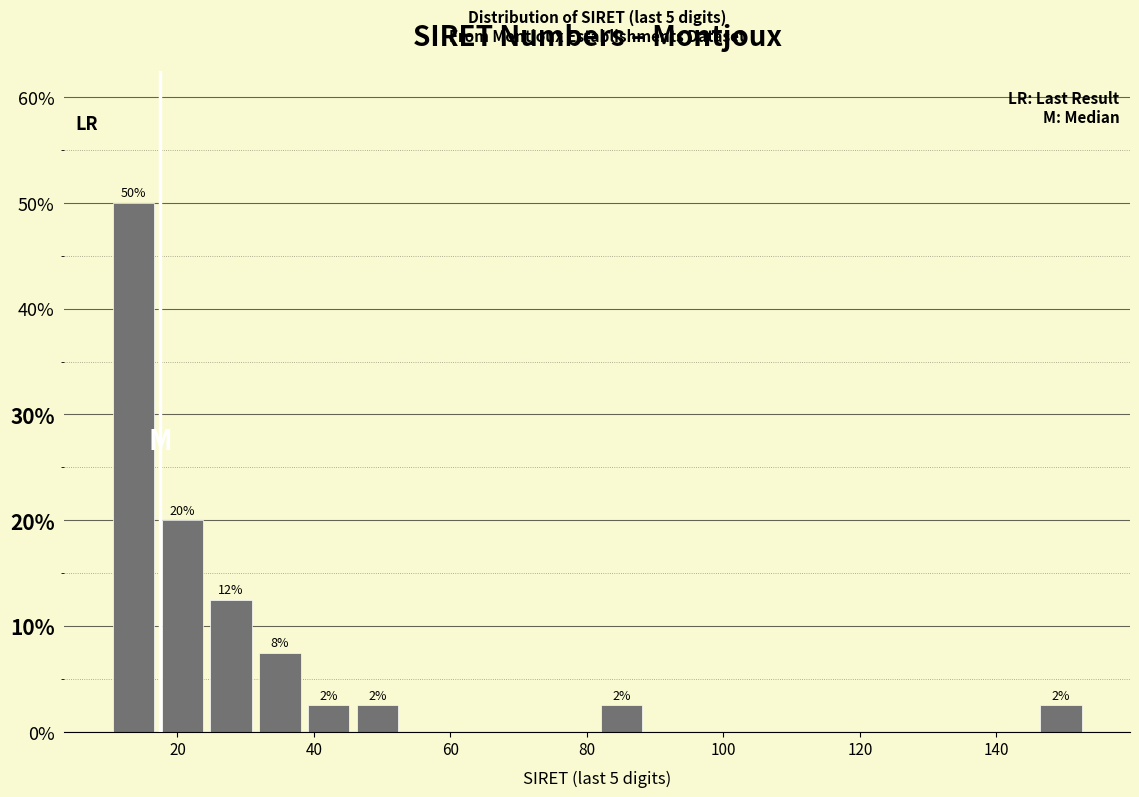

Read against the x-axis, roughly where is the centre of the tallest bar?

14